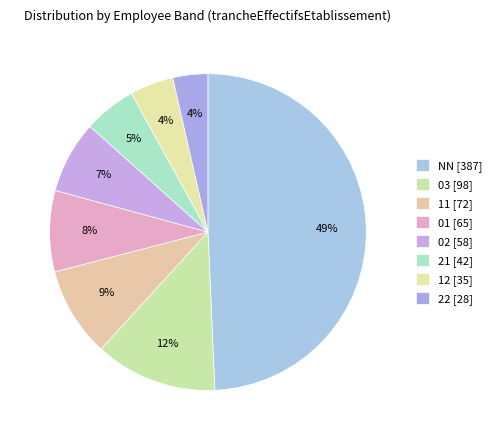

What is the total percentage of 11 and 21?

14.5%